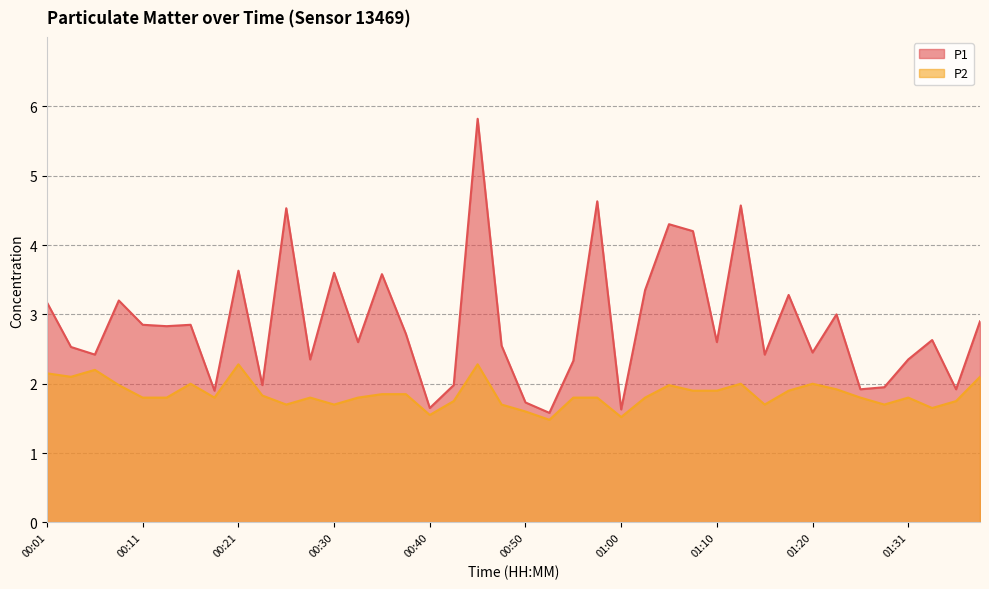

True or false: P1 and P2 intersect in this chart.

False